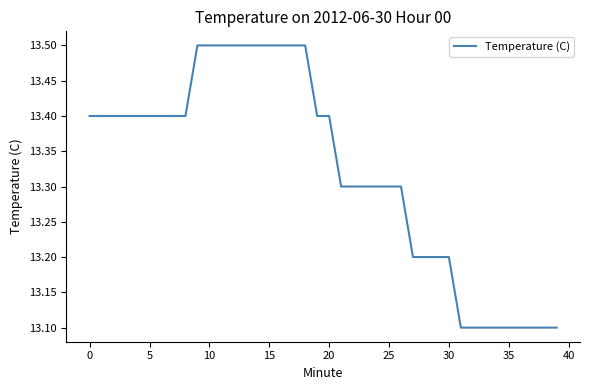

What is the minimum value shown in the chart?

13.1